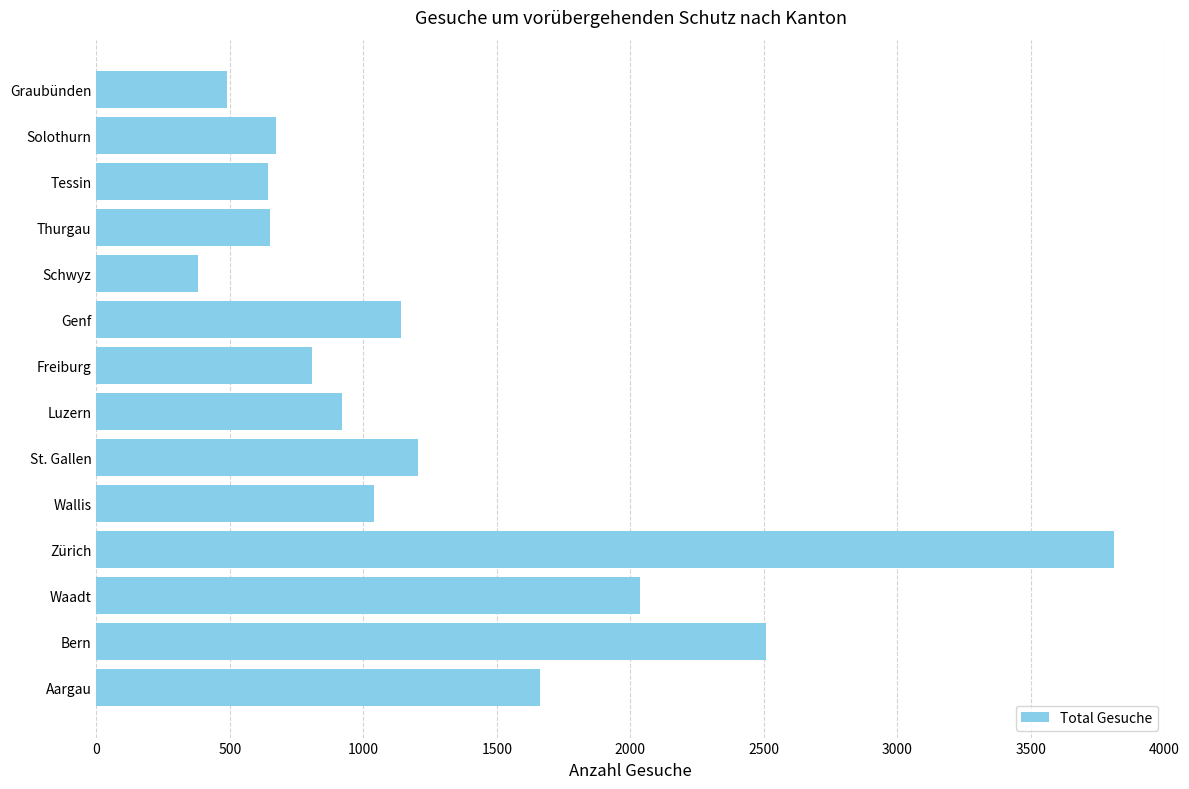

What is the greatest value displayed?

3811